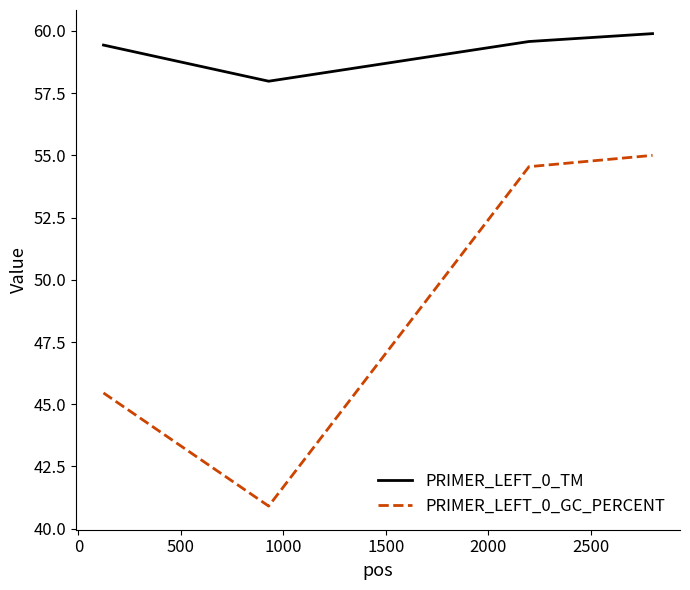

Which series has the largest total across all categories?

PRIMER_LEFT_0_TM